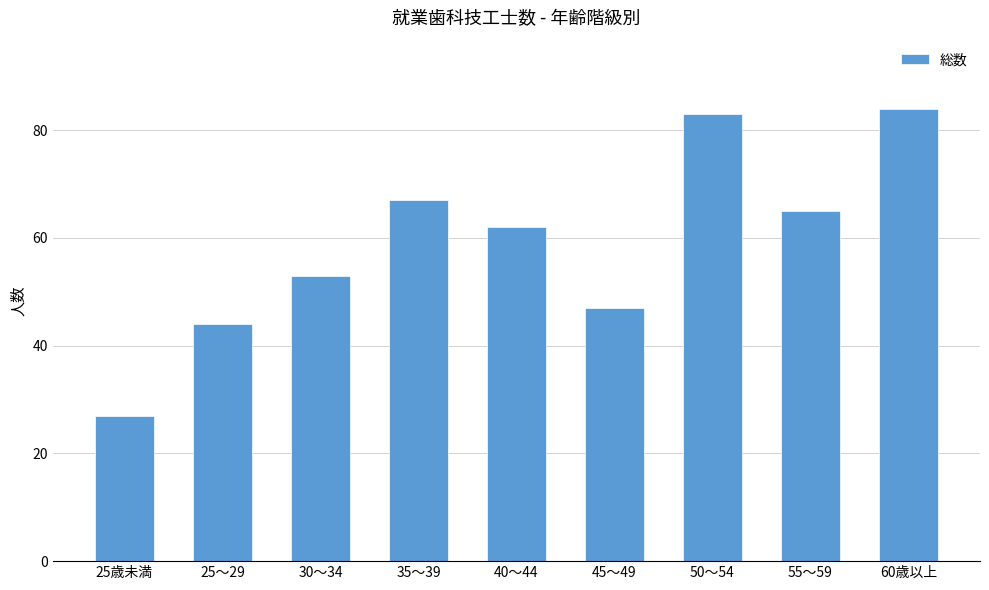

Between 25～29 and 25歳未満, which is larger?

25～29